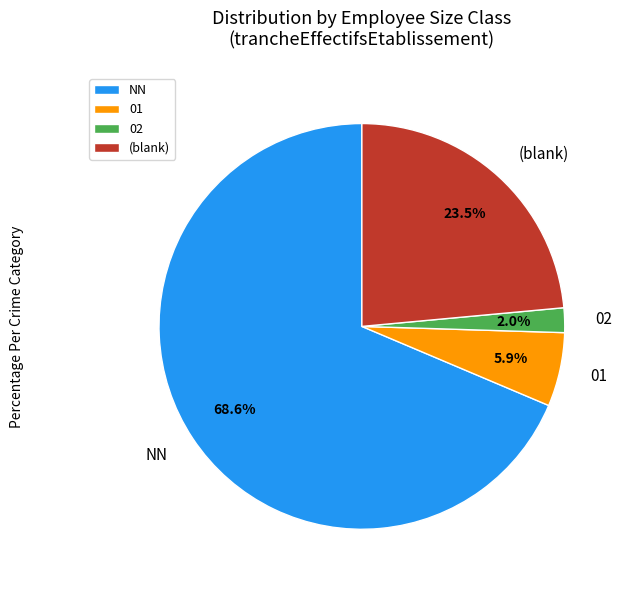

To the nearest percent, what portion does 01 represent?

6%